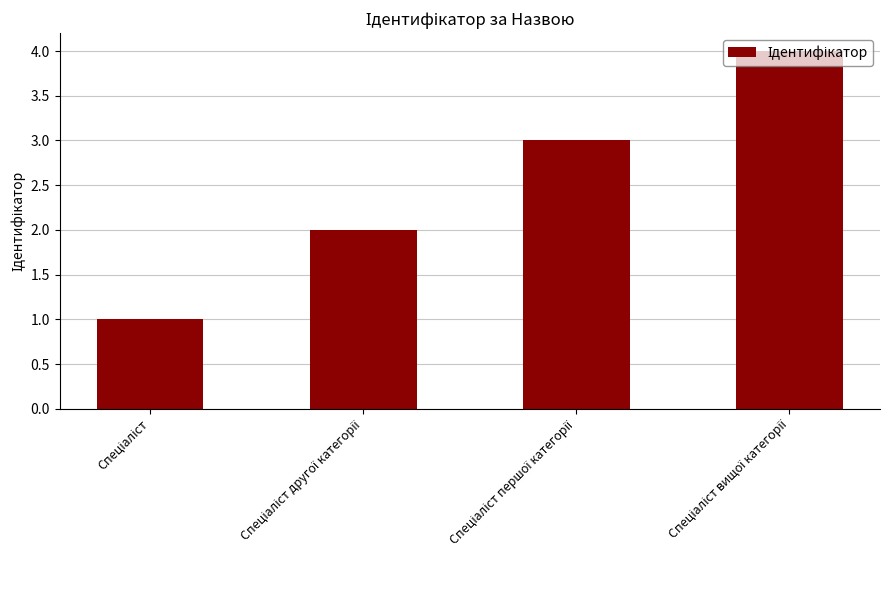

What is the greatest value displayed?

4